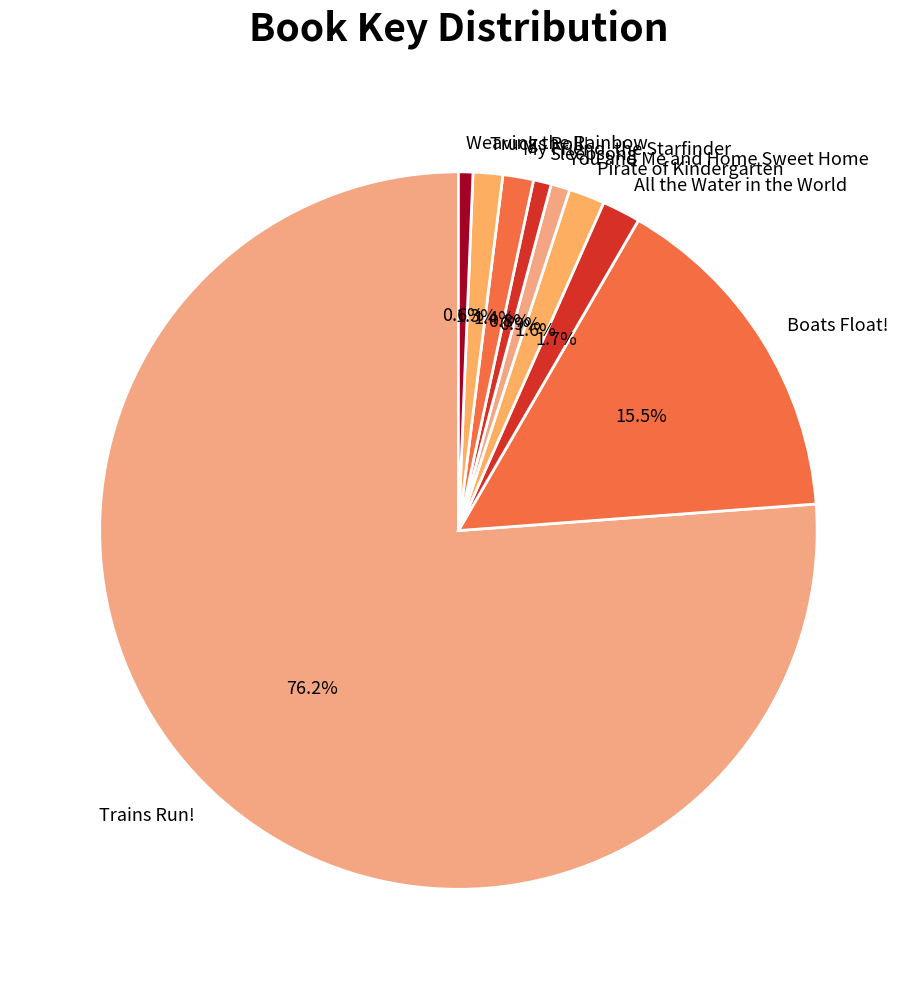

Is the sum of All the Water in the World and You and Me and Home Sweet Home greater than half?

No